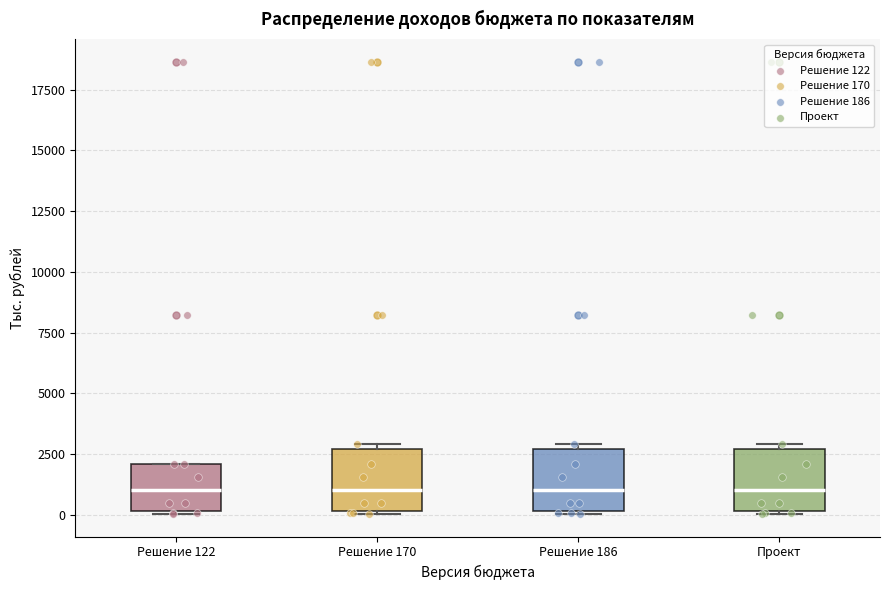

Reading left to right, transcribe this box plot: for each box, give where its median line is, the range the box spans, and where its two whiskers end, as read against the y-axis. The values are not printed on the chart, so give them approximately, as read against the axis.

Решение 122: median 1000, box 0 to 2000, whiskers 0 to 2000
Решение 170: median 1000, box 0 to 2500, whiskers 0 to 3000
Решение 186: median 1000, box 0 to 2500, whiskers 0 to 3000
Проект: median 1000, box 0 to 2500, whiskers 0 to 3000